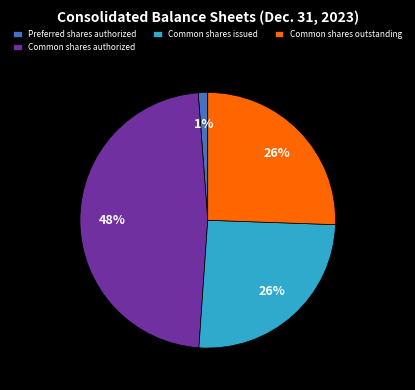

Does Common shares authorized represent more than half of the total?

No